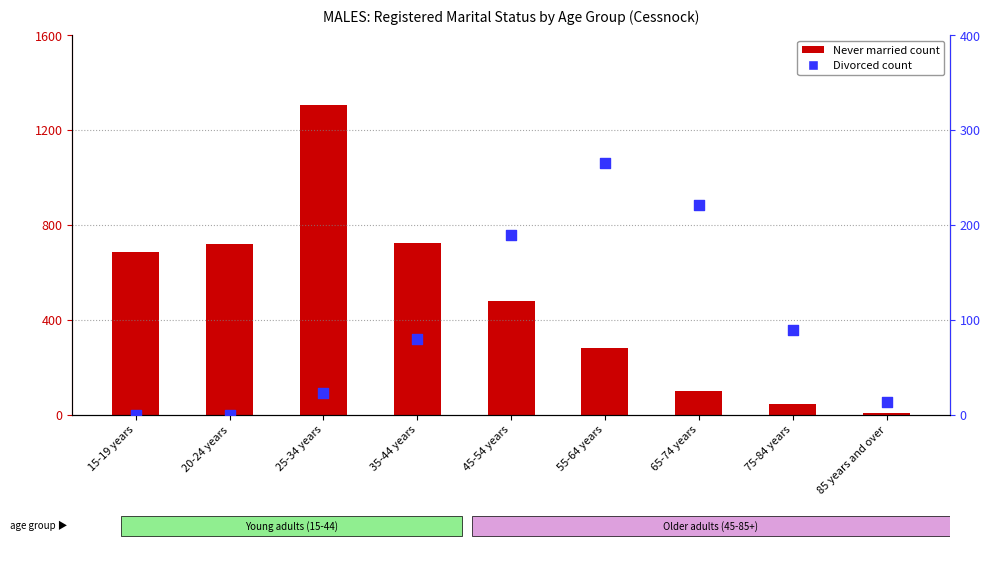

Which series has the largest total across all categories?

Never married